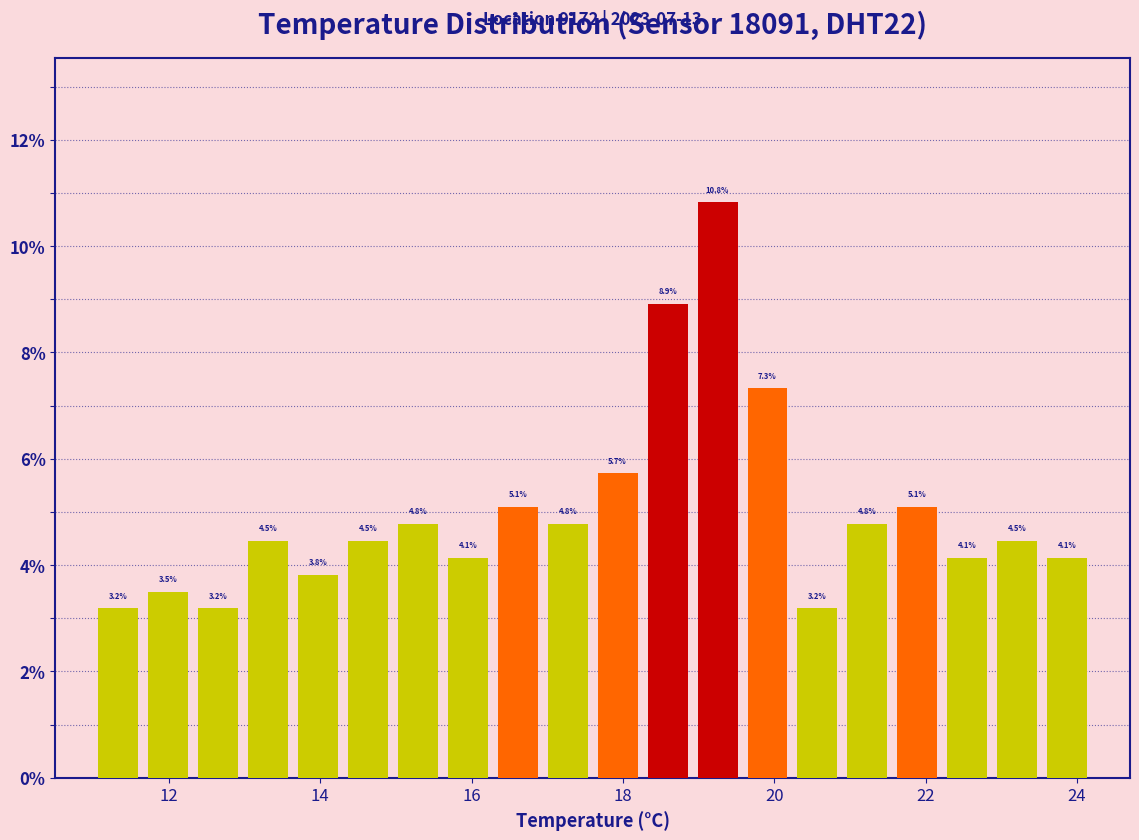

Read against the x-axis, roughly where is the centre of the tallest bar?

19.2